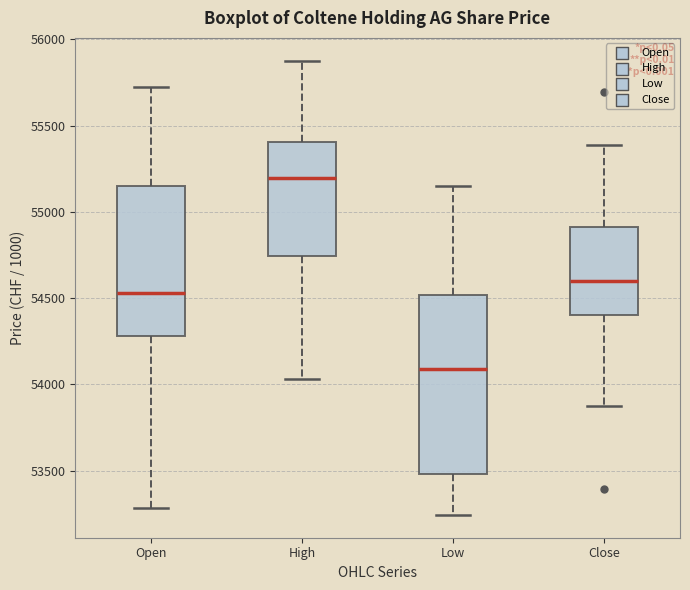

Comparing the boxes themselves (not the whiskers), which one is the tallest?

Low